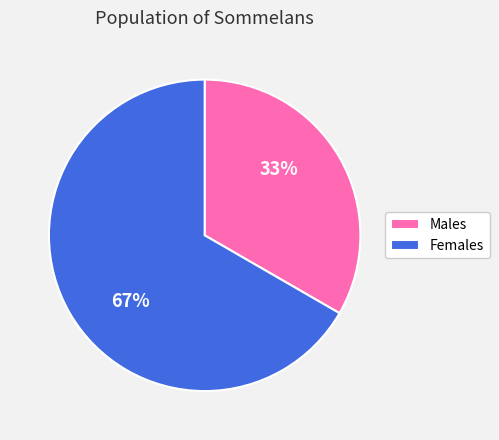

To the nearest percent, what portion does Males represent?

33%